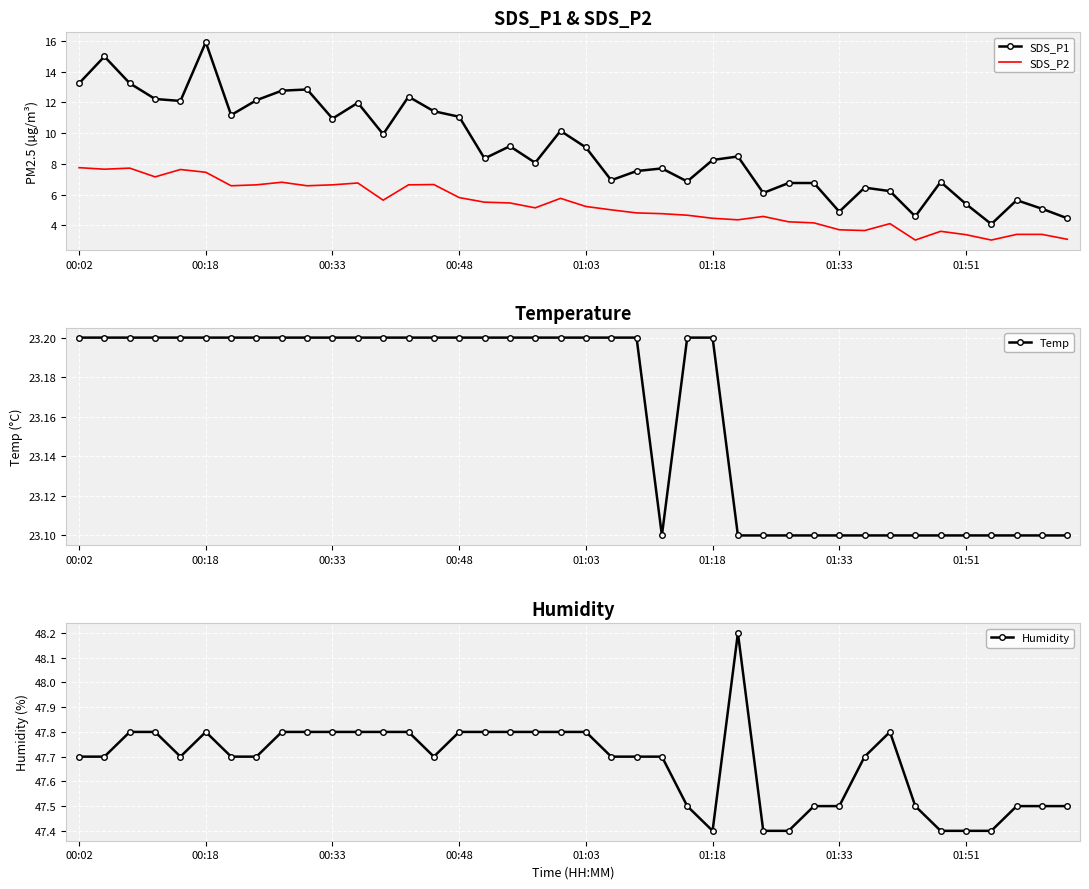

Is the value of Humidity at 13 greater than the value of SDS_P1 at 28?

Yes